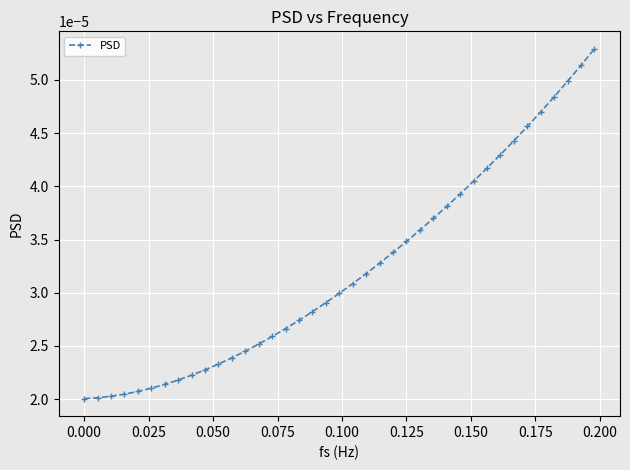

How many values are between 0 and 1?

39